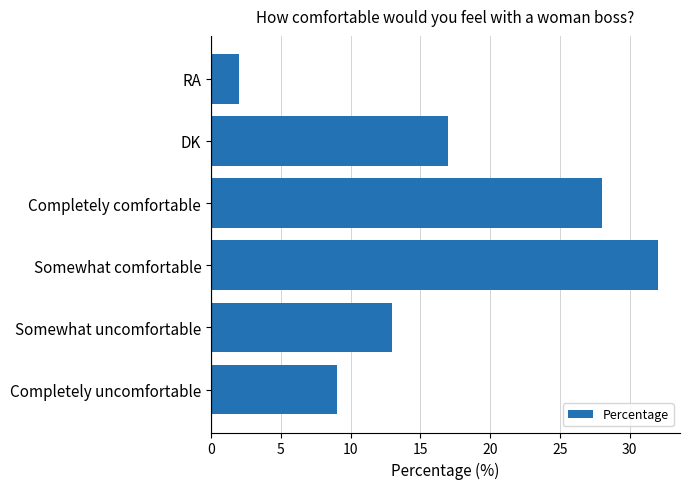

Rank the categories by value from lowest to highest.

RA, Completely uncomfortable, Somewhat uncomfortable, DK, Completely comfortable, Somewhat comfortable